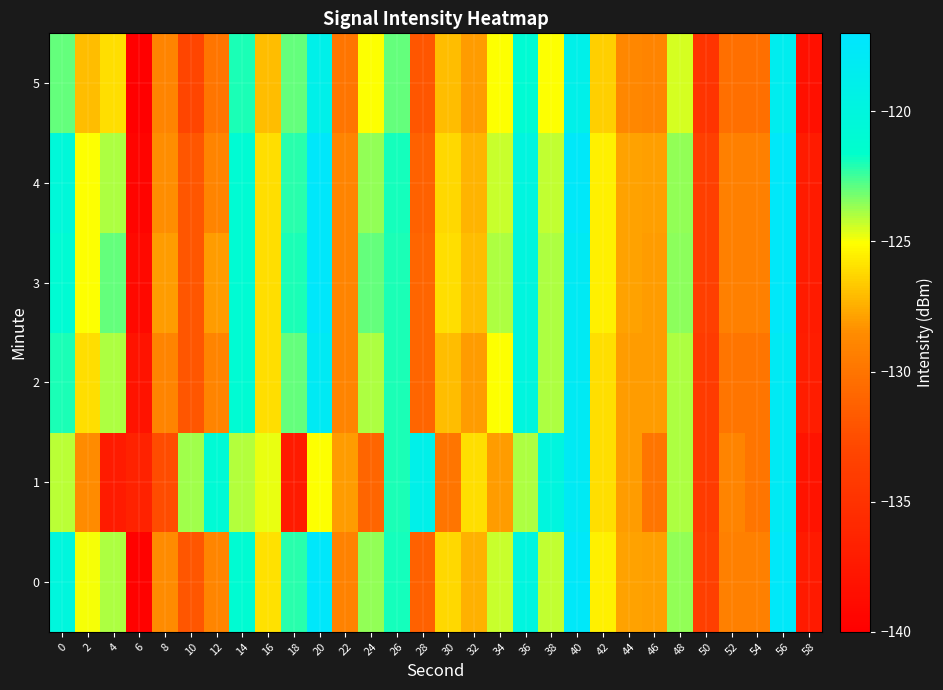

Between 38 and 42, which series saw the biggest shift?

1